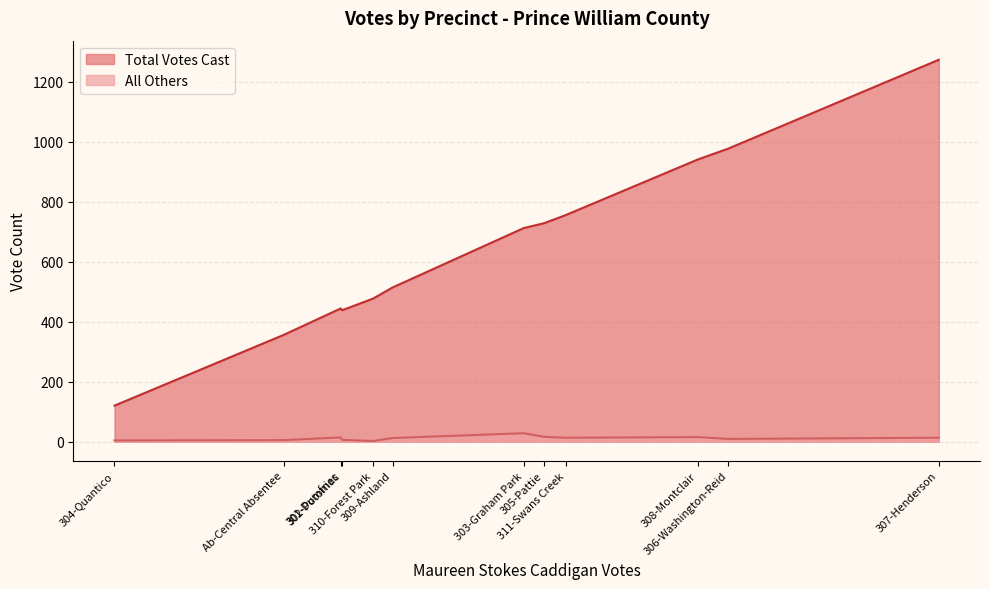

Rank the series by their maximum value, from lowest to highest.

All Others, Total Votes Cast